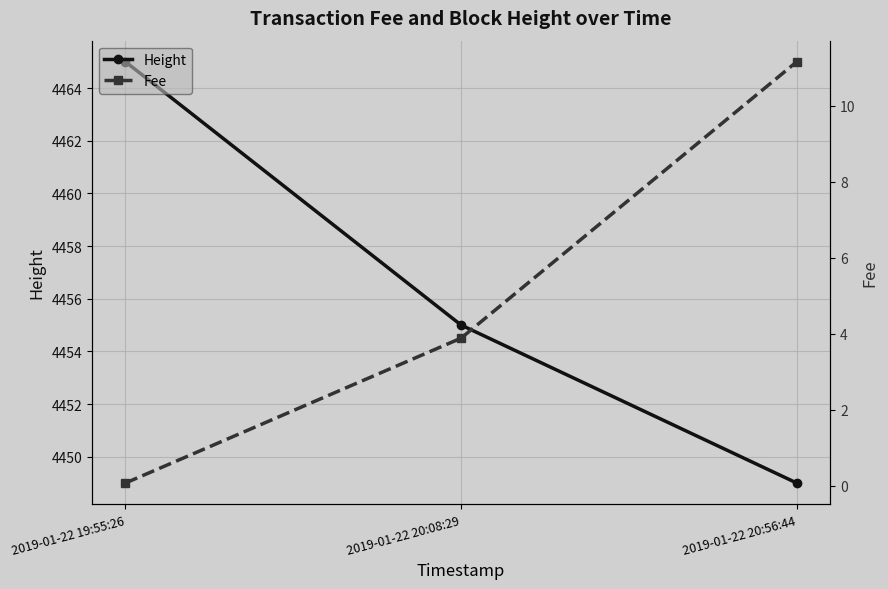

Rank the series by their average value, from highest to lowest.

Height, Fee